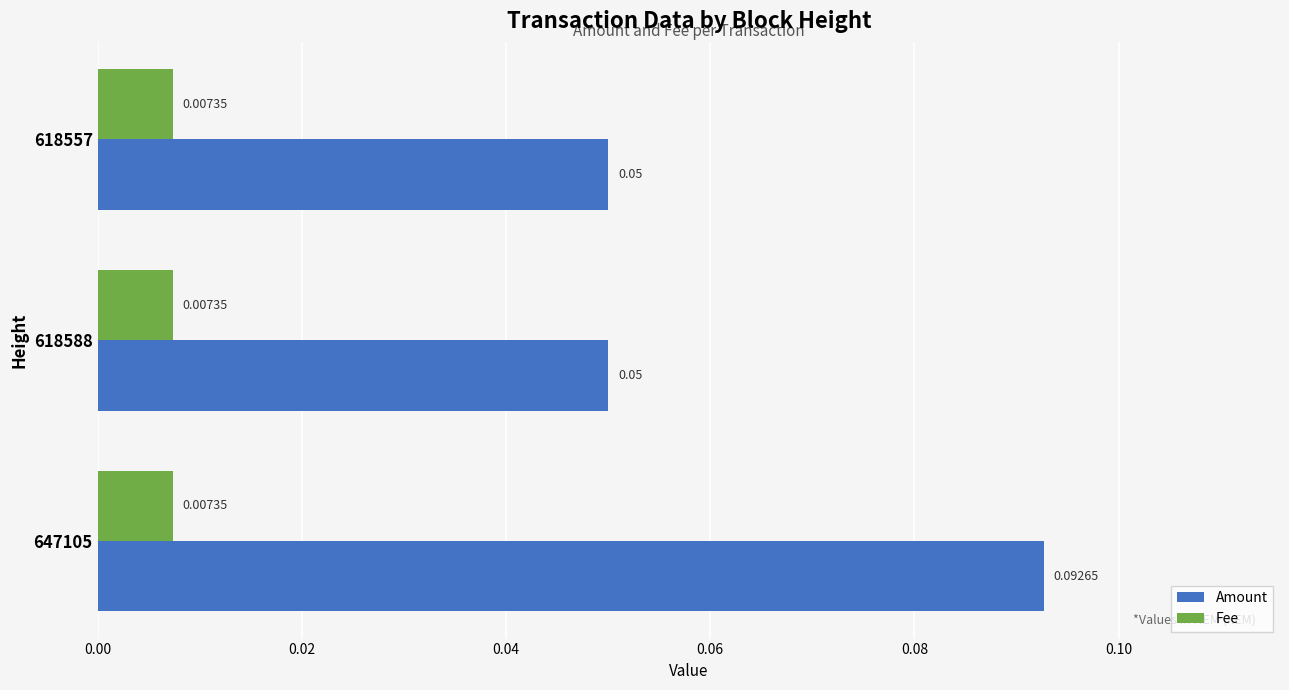

At which category is the sum across all series the highest?

647105